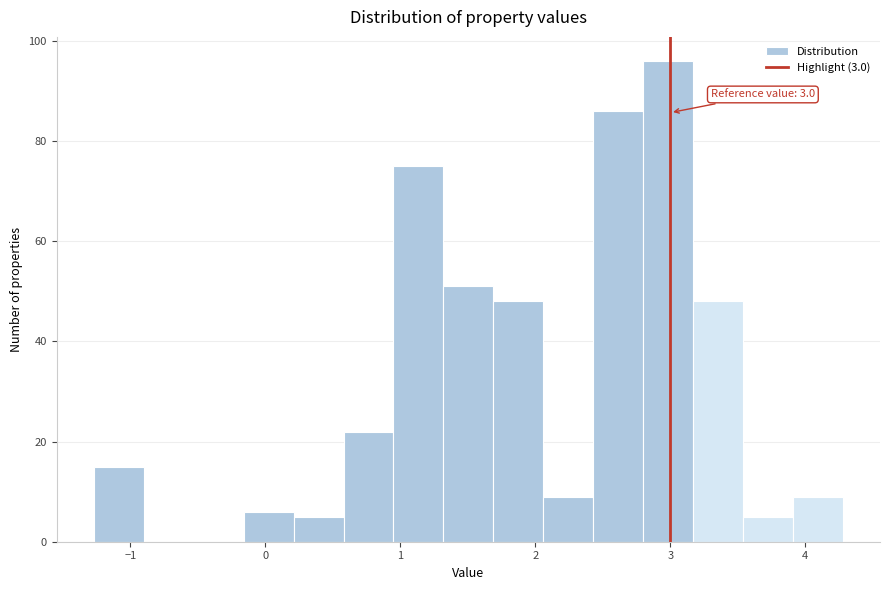

Read against the x-axis, roughly where is the centre of the tallest bar?

3.0